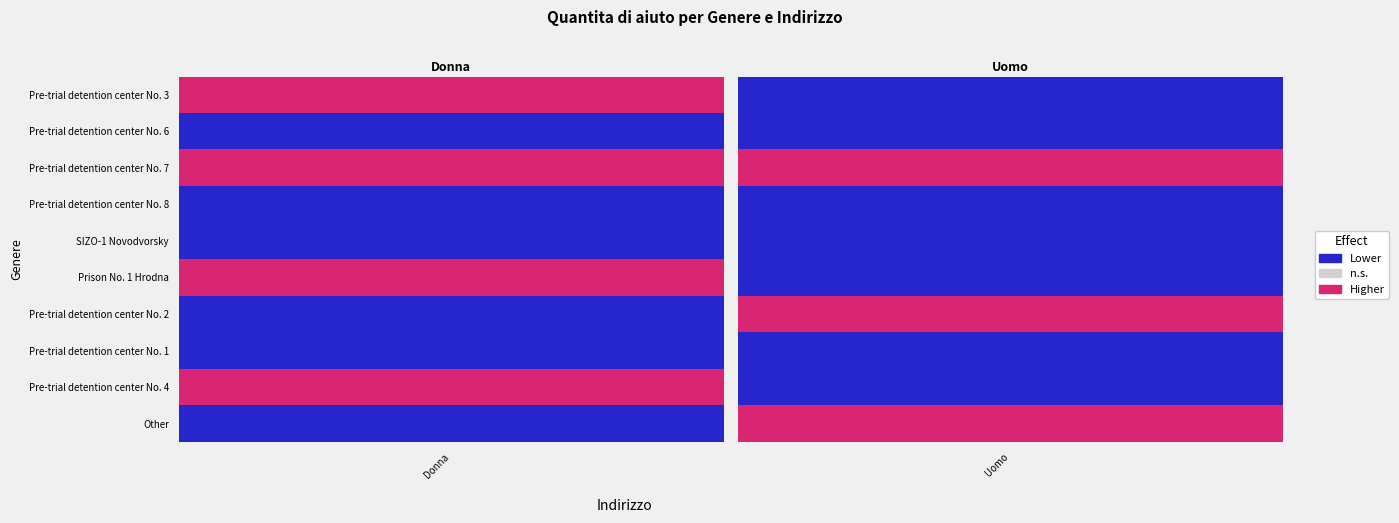

Which series has the largest total across all categories?

Donna